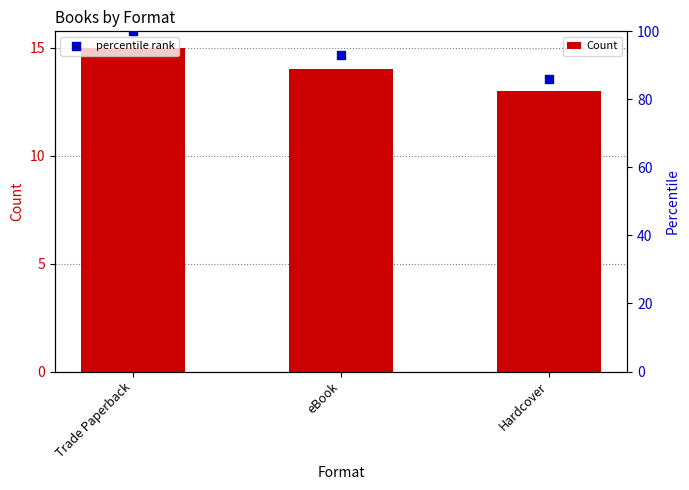

Which series has the largest total across all categories?

percentile rank